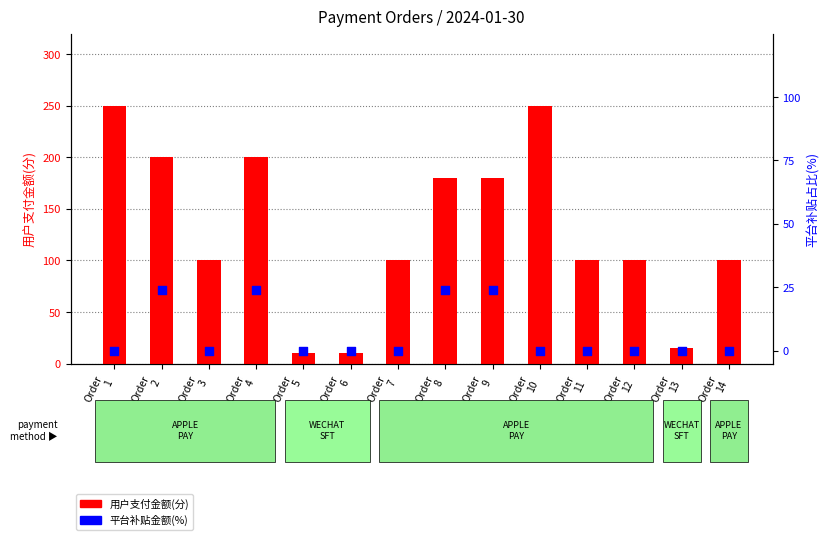

What are all the series names shown in the legend?

用户支付金额(分), 平台补贴金额(%)